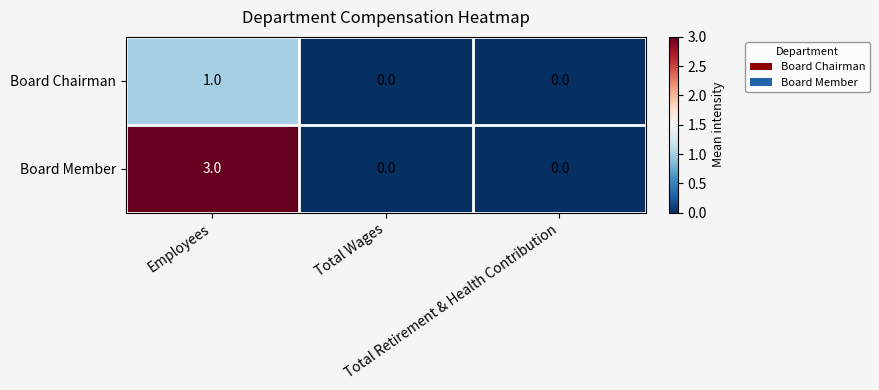

Which series has the largest range (max minus min)?

Board Member